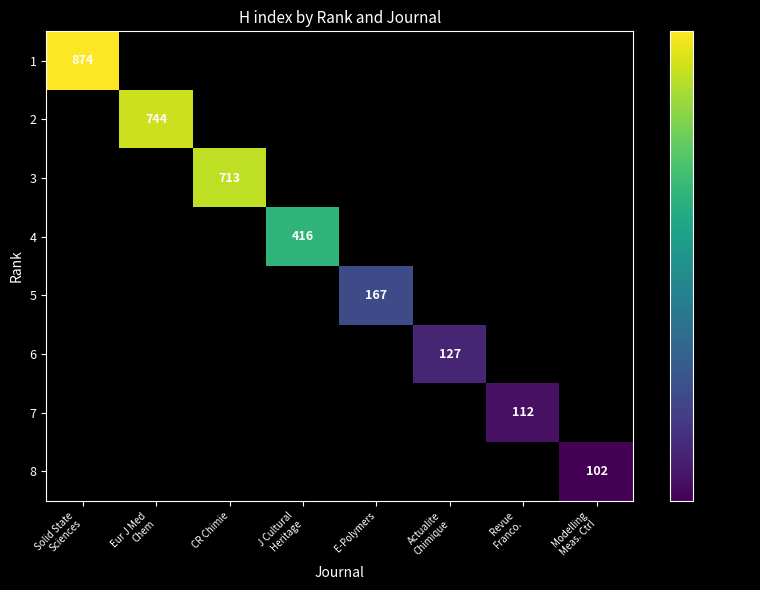

List the series in order of their peak value, highest first.

1, 2, 3, 4, 5, 6, 7, 8